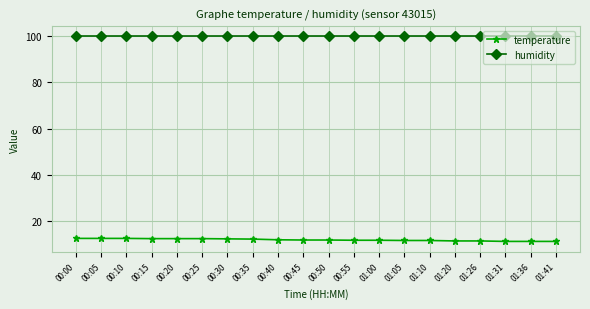

What is the difference between the highest and lowest values at 01:36?

88.5